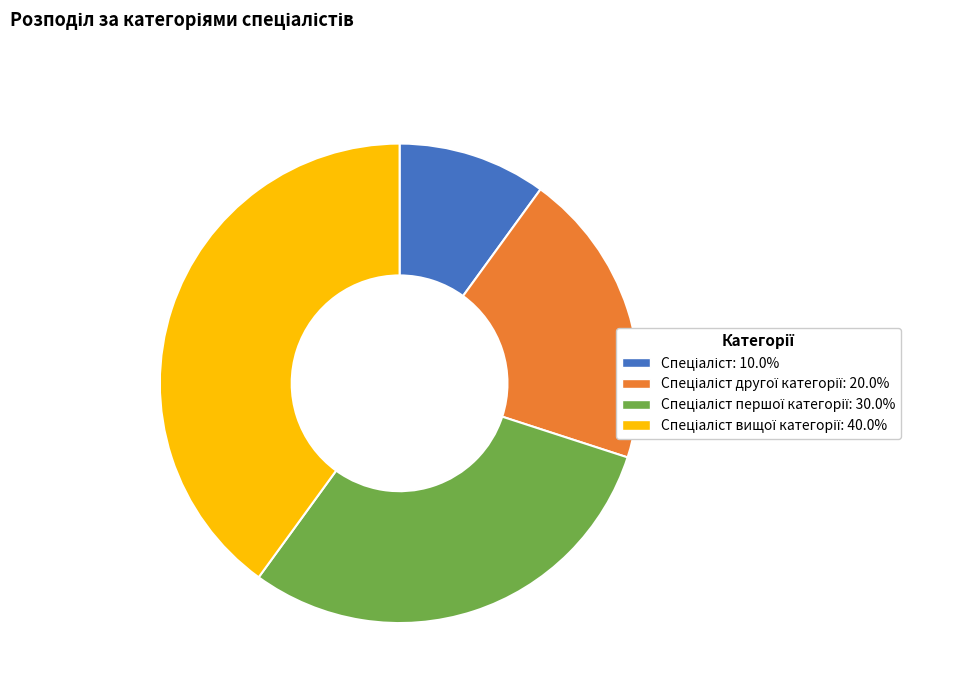

Is there a majority slice in this chart?

No